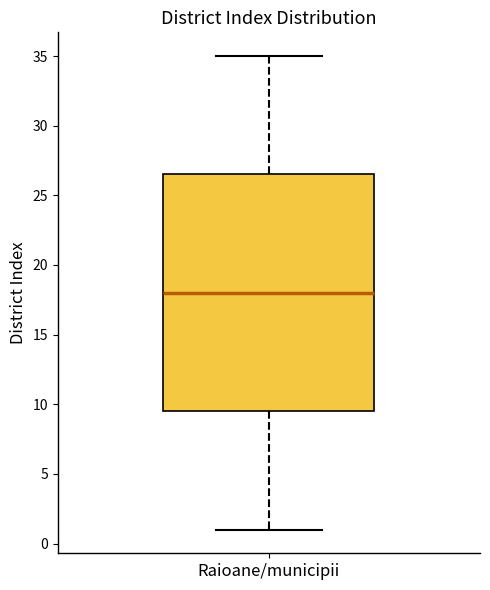

Where does the lower whisker of the box for Raioane/municipii end on the y-axis? The values are not printed on the chart, so give them approximately, as read against the axis.

1.0